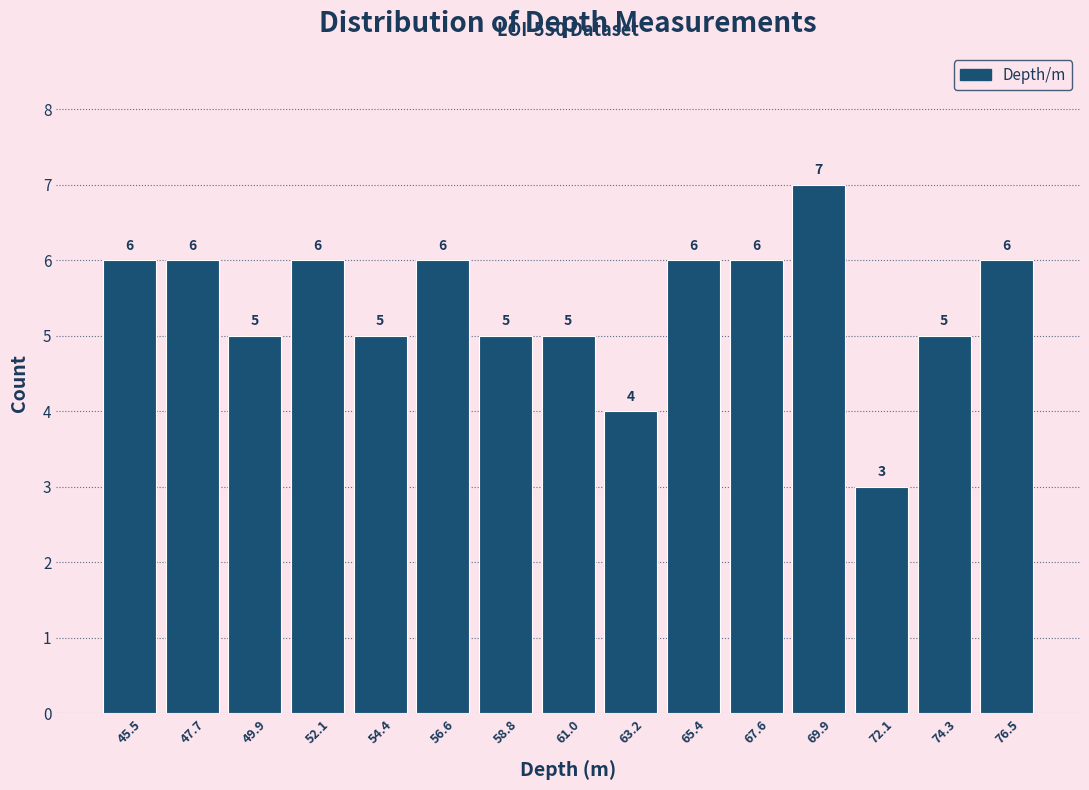

Over which range of the x-axis is the bar tallest?

68.5 to 71.0